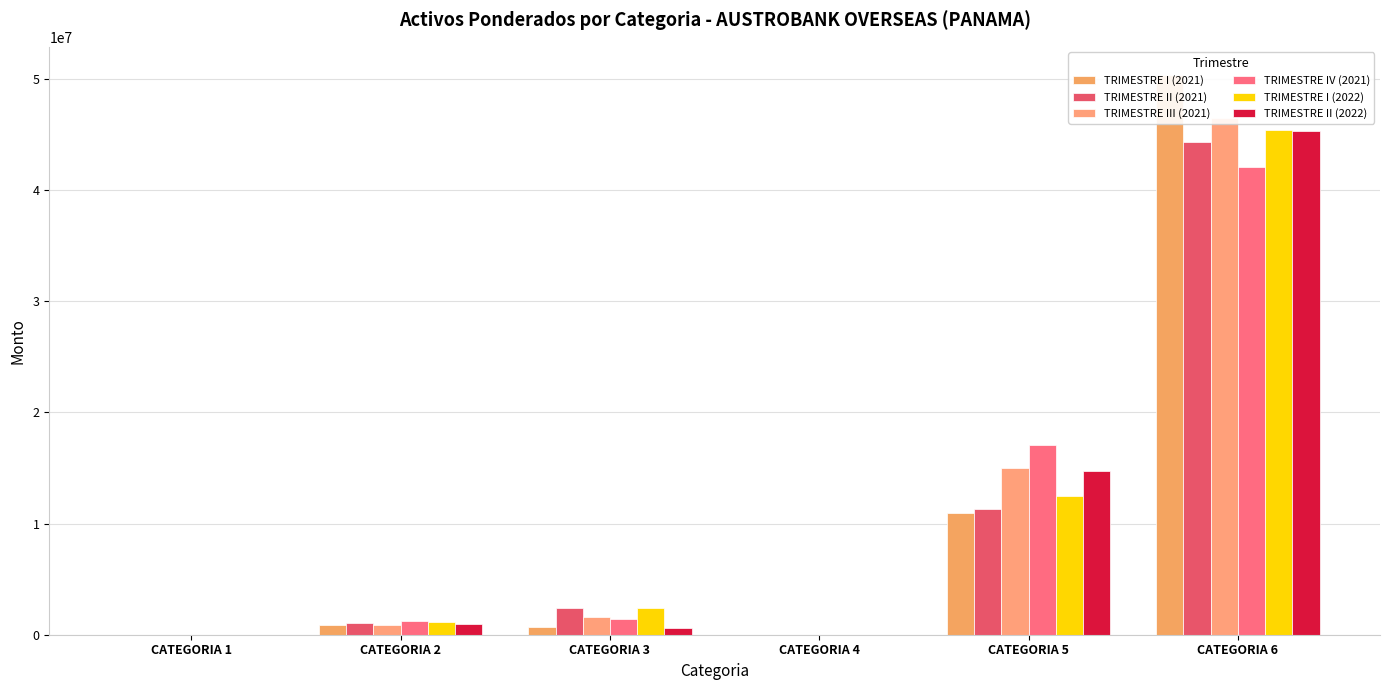

At which category does the chart reach its minimum across all series?

CATEGORIA 1